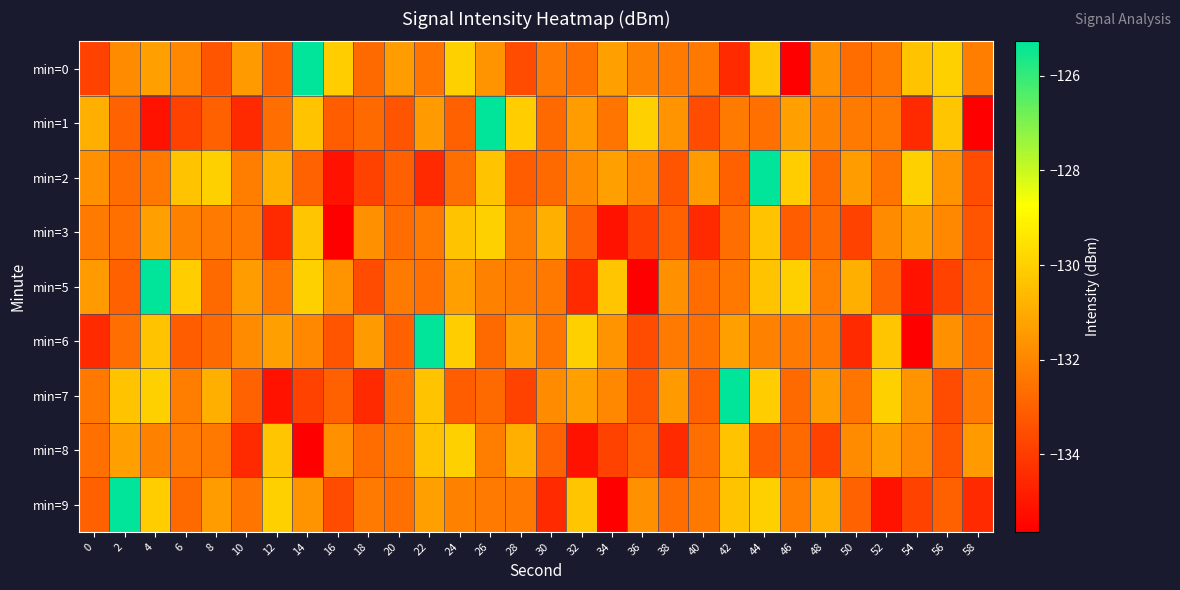

Reading left to right, extract all data points from this chart.

min=0: 0=-133.8	2=-131.8	4=-131.3	6=-131.9	8=-133.3	10=-131.4	12=-133.0	14=-125.3	16=-130.1	18=-132.7	20=-131.4	22=-132.5	24=-130.0	26=-131.7	28=-133.6	30=-132.3	32=-132.6	34=-131.3	36=-132.1	38=-132.3	40=-132.3	42=-134.5	44=-130.3	46=-135.6	48=-131.7	50=-132.7	52=-132.3	54=-130.4	56=-130.0	58=-132.2
min=1: 0=-130.9	2=-132.9	4=-135.1	6=-133.8	8=-133.0	10=-134.5	12=-132.6	14=-130.4	16=-133.1	18=-132.8	20=-133.3	22=-131.4	24=-133.0	26=-125.3	28=-130.1	30=-132.7	32=-131.4	34=-132.5	36=-130.0	38=-131.7	40=-133.6	42=-132.3	44=-132.6	46=-131.3	48=-132.1	50=-132.3	52=-132.3	54=-134.5	56=-130.3	58=-135.6
min=2: 0=-131.7	2=-132.7	4=-132.3	6=-130.4	8=-130.0	10=-132.2	12=-130.9	14=-132.9	16=-135.1	18=-133.8	20=-133.0	22=-134.5	24=-132.6	26=-130.4	28=-133.1	30=-132.8	32=-131.8	34=-131.3	36=-131.9	38=-133.3	40=-131.4	42=-133.0	44=-125.3	46=-130.1	48=-132.7	50=-131.4	52=-132.5	54=-130.0	56=-131.7	58=-133.6
min=3: 0=-132.3	2=-132.6	4=-131.3	6=-132.1	8=-132.3	10=-132.3	12=-134.5	14=-130.3	16=-135.6	18=-131.7	20=-132.7	22=-132.3	24=-130.4	26=-130.0	28=-132.2	30=-130.9	32=-132.9	34=-135.1	36=-133.8	38=-133.0	40=-134.5	42=-132.6	44=-130.4	46=-133.1	48=-132.8	50=-133.8	52=-131.8	54=-131.3	56=-131.9	58=-133.3
min=5: 0=-131.4	2=-133.0	4=-125.3	6=-130.1	8=-132.7	10=-131.4	12=-132.5	14=-130.0	16=-131.7	18=-133.6	20=-132.3	22=-132.6	24=-131.3	26=-132.1	28=-132.3	30=-132.3	32=-134.5	34=-130.3	36=-135.6	38=-131.7	40=-132.7	42=-132.3	44=-130.4	46=-130.0	48=-132.2	50=-130.9	52=-132.9	54=-135.1	56=-133.8	58=-133.0
min=6: 0=-134.5	2=-132.6	4=-130.4	6=-133.1	8=-132.8	10=-131.8	12=-131.3	14=-131.9	16=-133.3	18=-131.4	20=-133.0	22=-125.3	24=-130.1	26=-132.7	28=-131.4	30=-132.5	32=-130.0	34=-131.7	36=-133.6	38=-132.3	40=-132.6	42=-131.3	44=-132.1	46=-132.3	48=-132.3	50=-134.5	52=-130.3	54=-135.6	56=-131.7	58=-132.7
min=7: 0=-132.3	2=-130.4	4=-130.0	6=-132.2	8=-130.9	10=-132.9	12=-135.1	14=-133.8	16=-133.0	18=-134.5	20=-132.6	22=-130.4	24=-133.1	26=-132.8	28=-133.8	30=-131.8	32=-131.3	34=-131.9	36=-133.3	38=-131.4	40=-133.0	42=-125.3	44=-130.1	46=-132.7	48=-131.4	50=-132.5	52=-130.0	54=-131.7	56=-133.6	58=-132.3
min=8: 0=-132.6	2=-131.3	4=-132.1	6=-132.3	8=-132.3	10=-134.5	12=-130.3	14=-135.6	16=-131.7	18=-132.7	20=-132.3	22=-130.4	24=-130.0	26=-132.2	28=-130.9	30=-132.9	32=-135.1	34=-133.8	36=-133.0	38=-134.5	40=-132.6	42=-130.4	44=-133.1	46=-132.8	48=-133.8	50=-131.8	52=-131.3	54=-131.9	56=-133.3	58=-131.4
min=9: 0=-133.0	2=-125.3	4=-130.1	6=-132.7	8=-131.4	10=-132.5	12=-130.0	14=-131.7	16=-133.6	18=-132.3	20=-132.6	22=-131.3	24=-132.1	26=-132.3	28=-132.3	30=-134.5	32=-130.3	34=-135.6	36=-131.7	38=-132.7	40=-132.3	42=-130.4	44=-130.0	46=-132.2	48=-130.9	50=-132.9	52=-135.1	54=-133.8	56=-133.0	58=-134.5